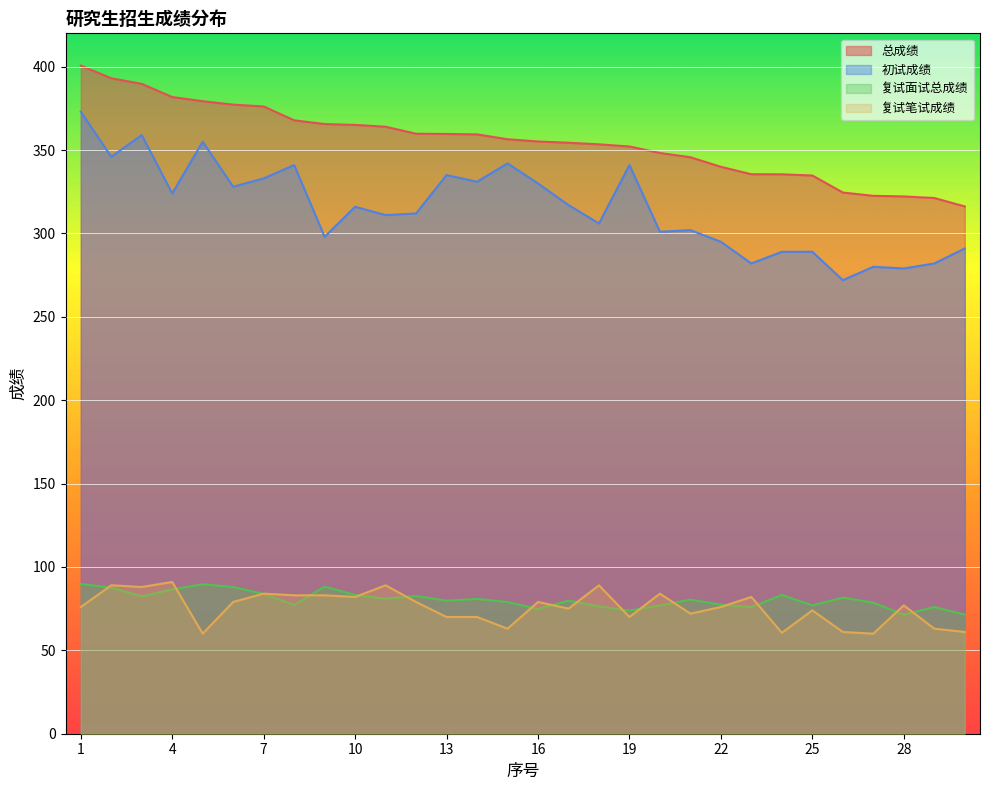

The 总成绩 series shows 147.9 at 3. True or false?

False